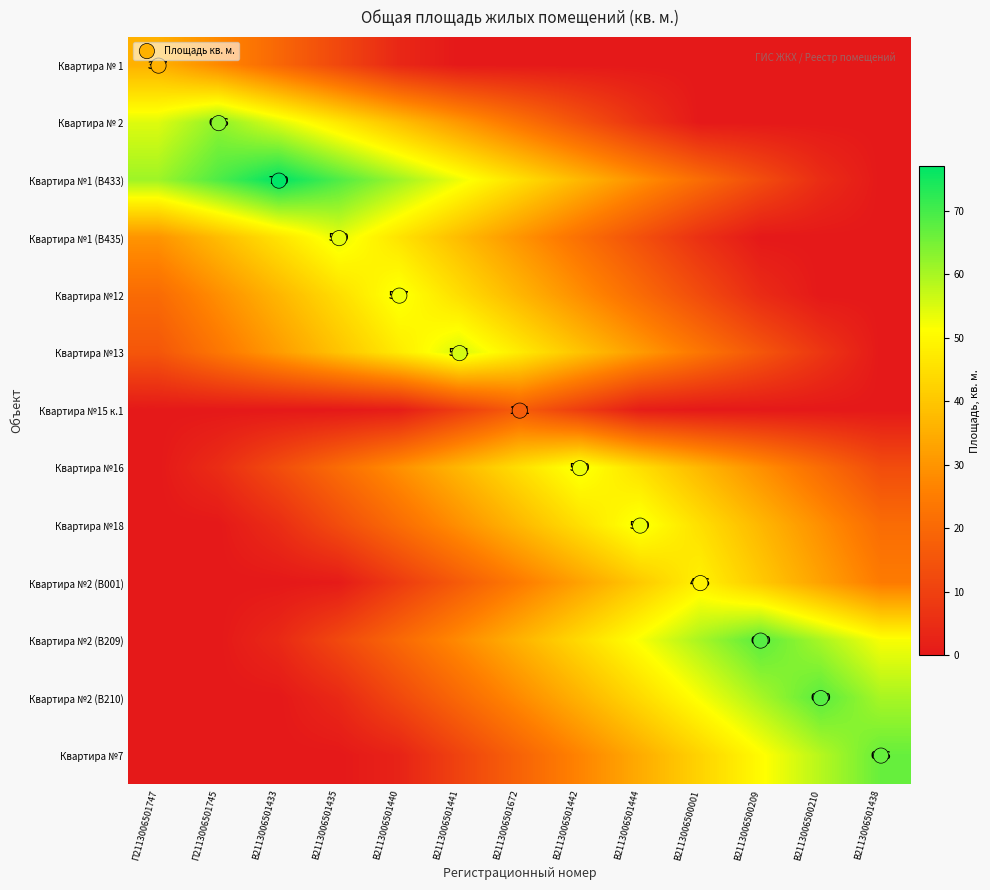

At which label does Квартира №13 reach its peak?

В2113006501441